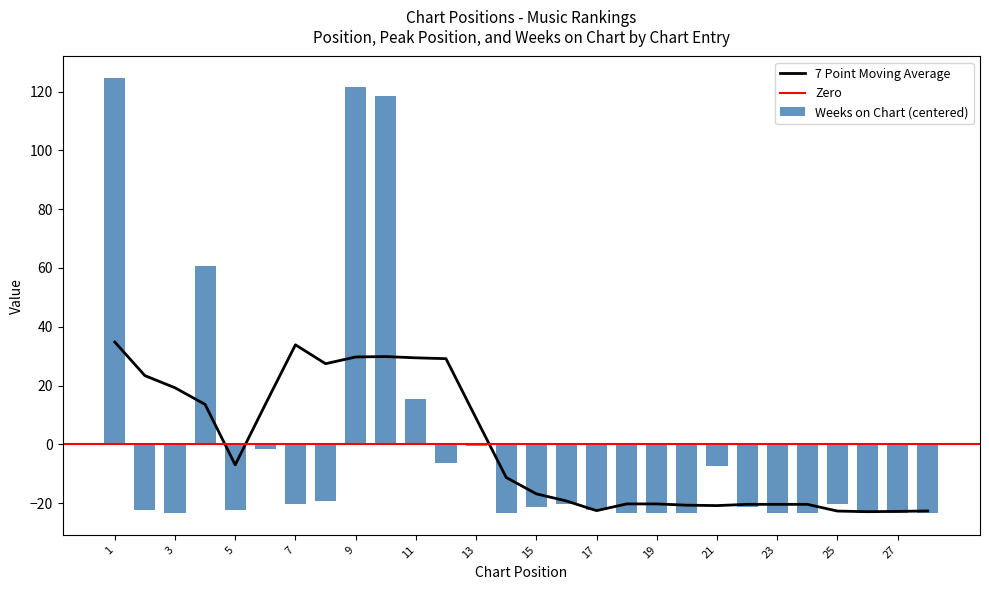

Where is 7 Point Moving Average nearest to the value 5?

13